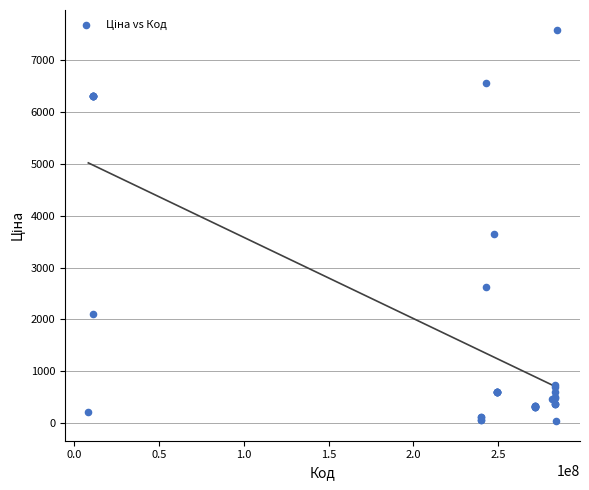

What Y value in the scatter plot is closest to 3814?

3646.5